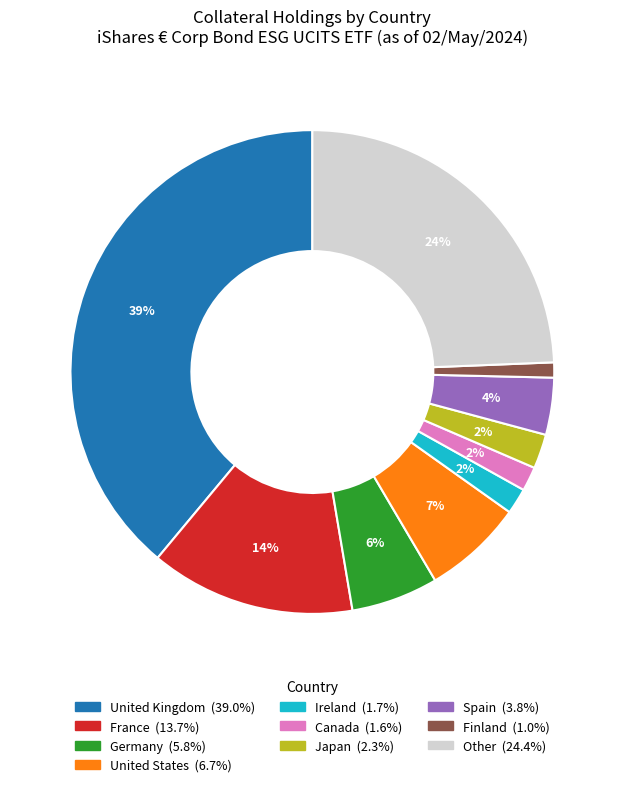

Which category has the biggest portion of the pie?

United Kingdom